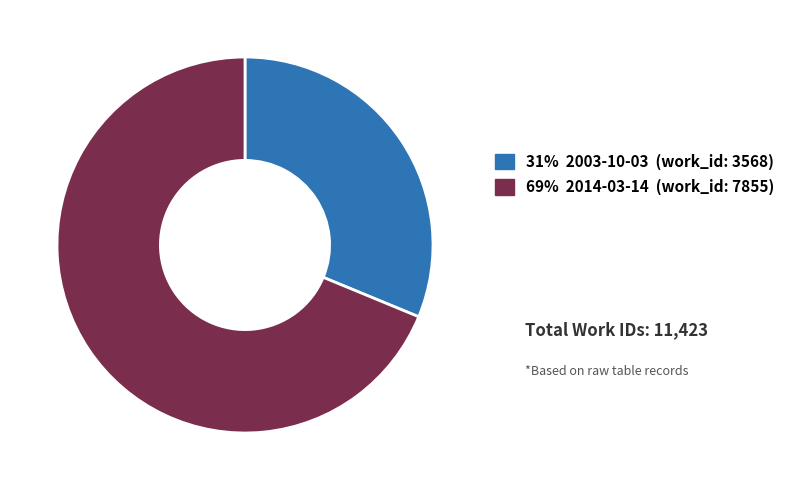

Count the number of slices in the pie.

2